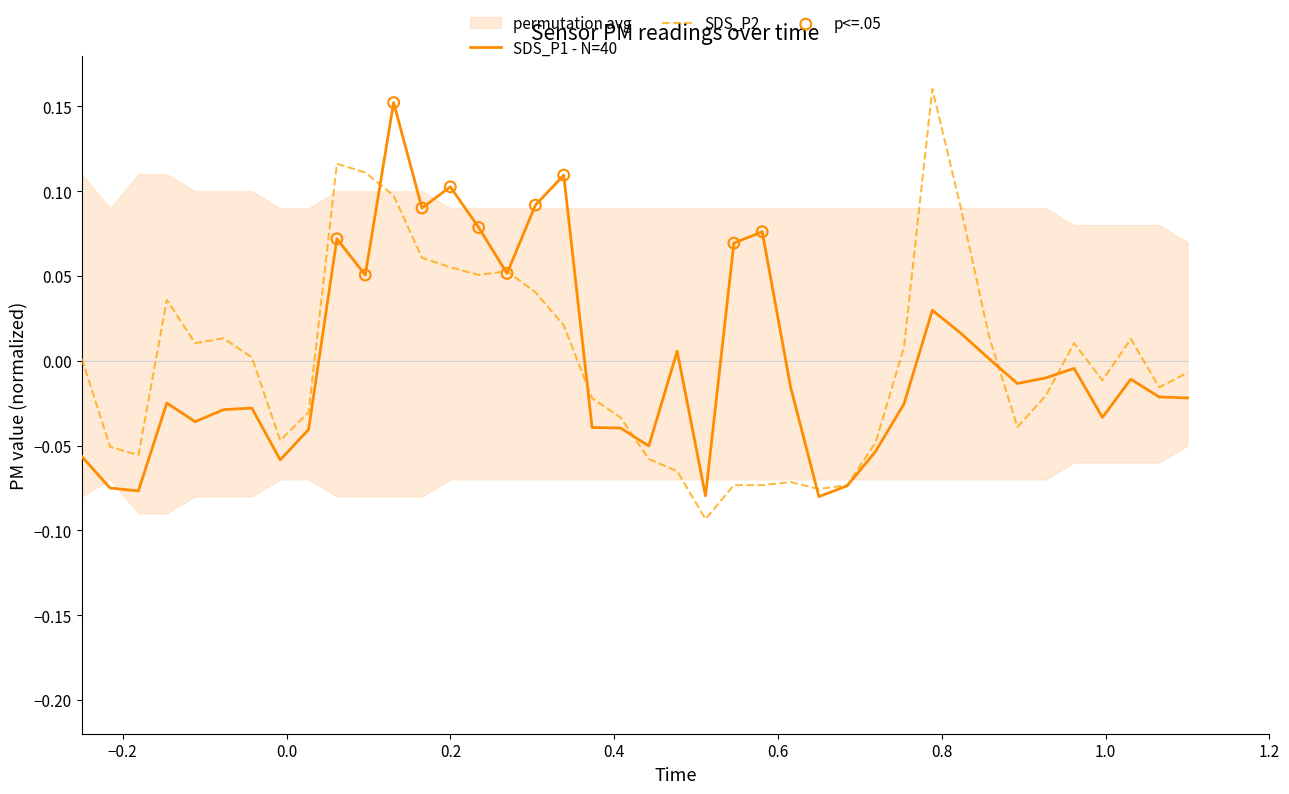

Which series contains the lowest Y value?

SDS_P2